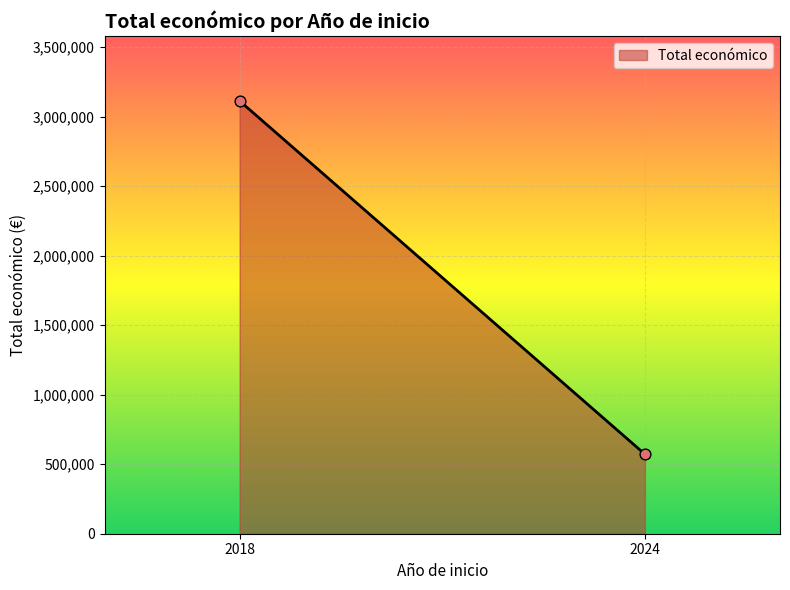

What is the range of Y values (max minus min)?

2541637